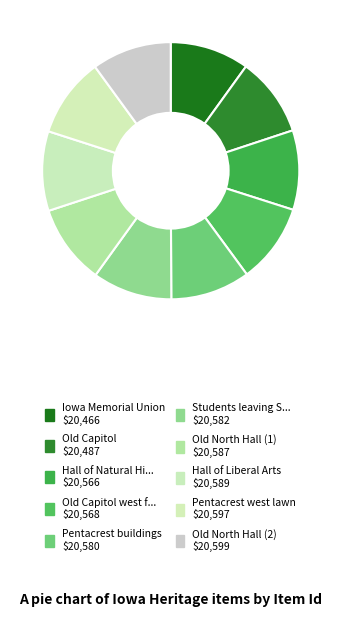

Count the number of slices in the pie.

10